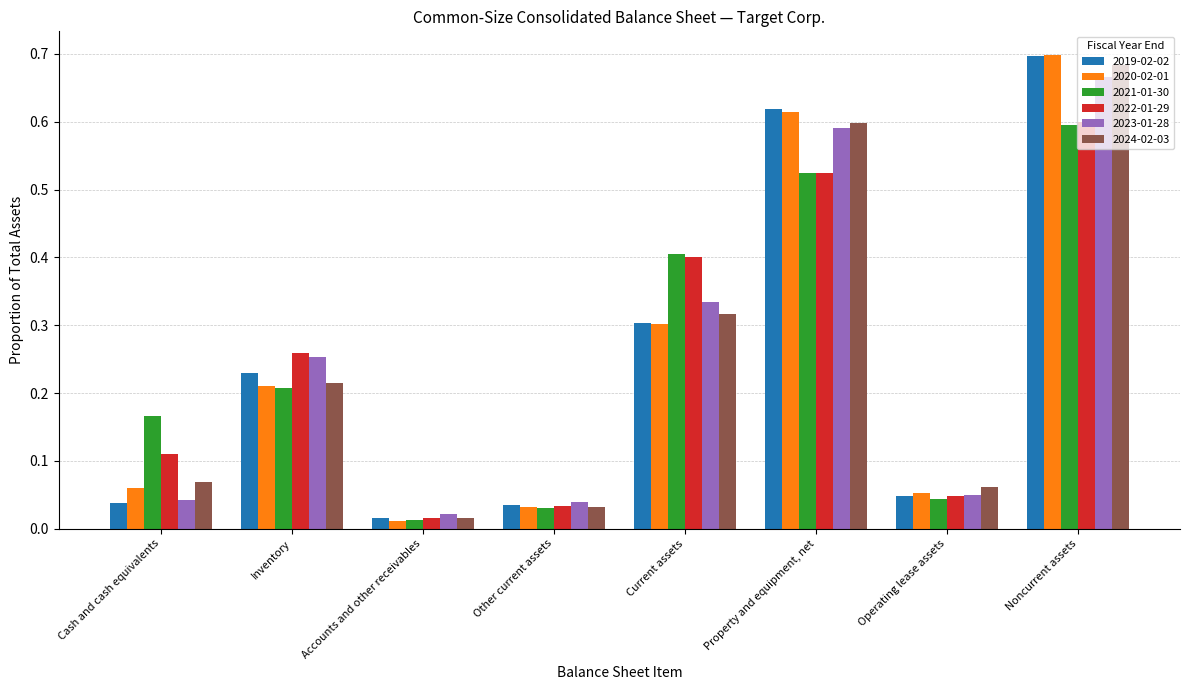

What are all the series names shown in the legend?

2019-02-02, 2020-02-01, 2021-01-30, 2022-01-29, 2023-01-28, 2024-02-03